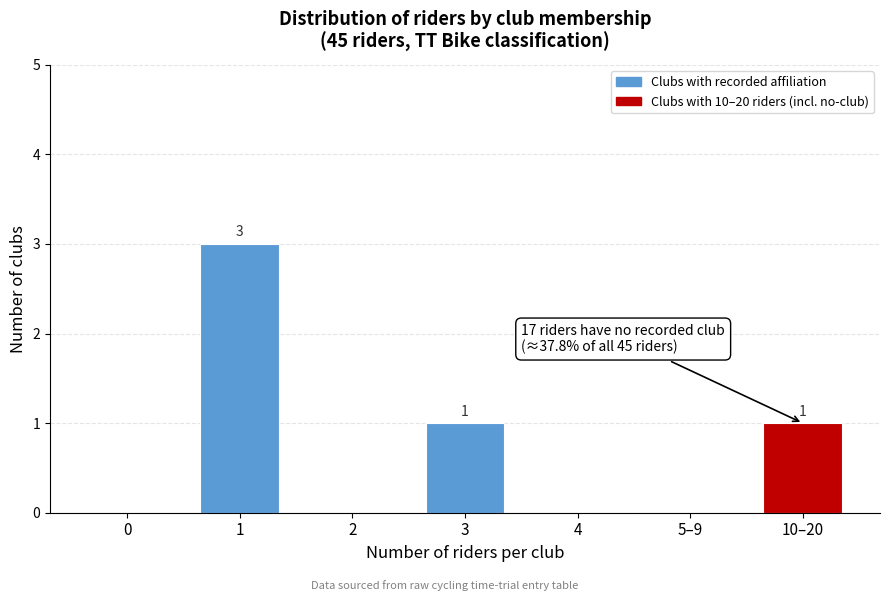

Reading right to left, list all the values displayed in this chart.

10–20=1	5–9=0	4=0	3=1	2=0	1=3	0=0